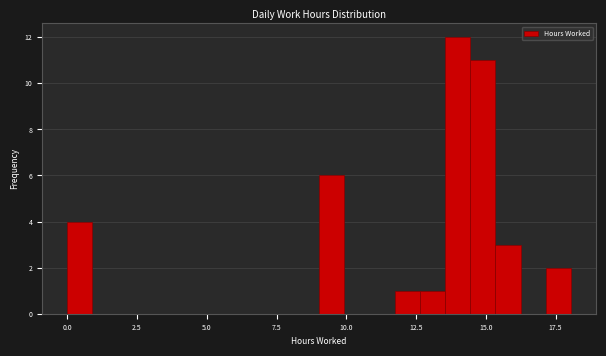

Around what value on the x-axis is the tallest bar? Give the approximate position of its centre, as read against the axis.

14.0